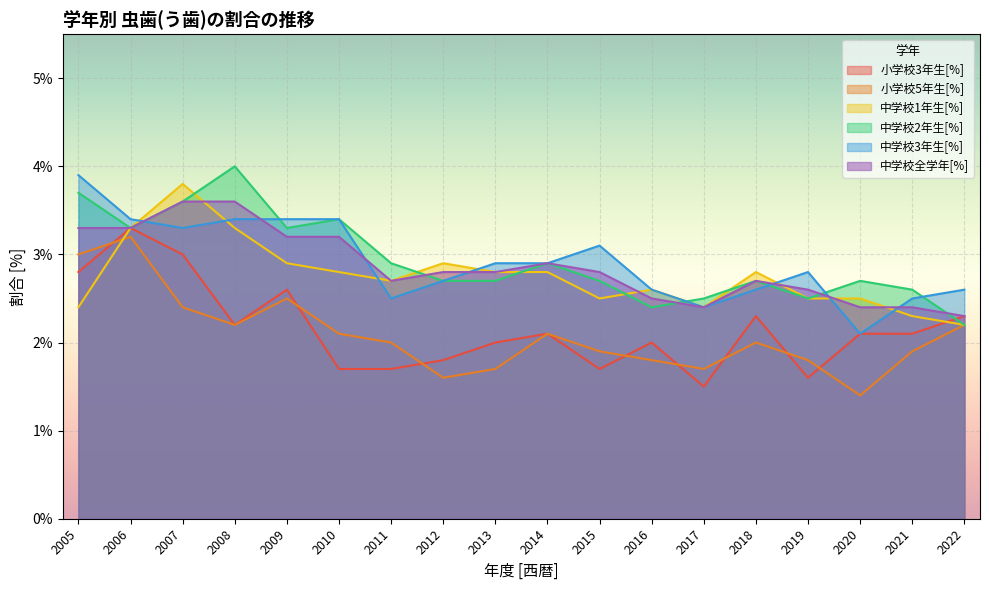

In 小学校5年生[%], how many points are higher than both neighbors (excluding endpoints)?

4